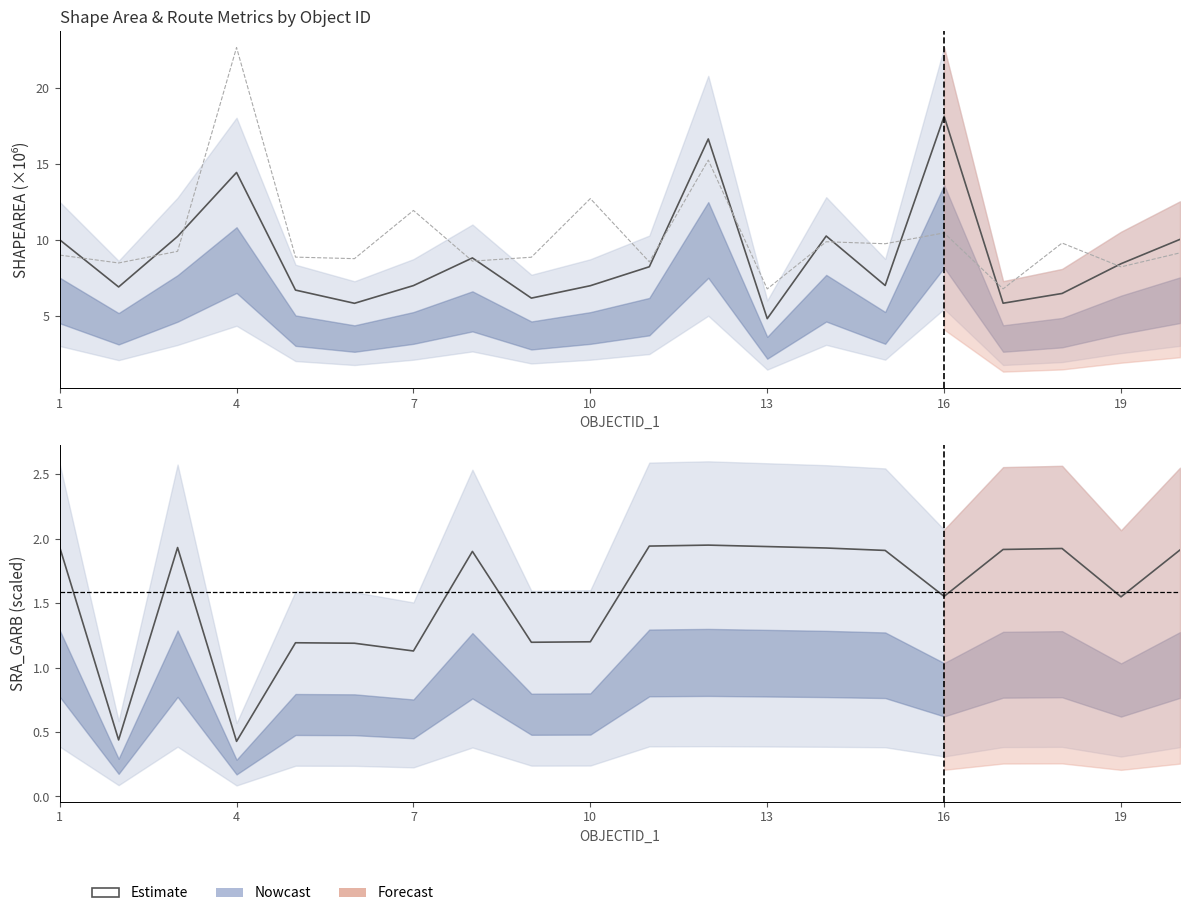

Is it true that the value at 13 is 2.7?

False